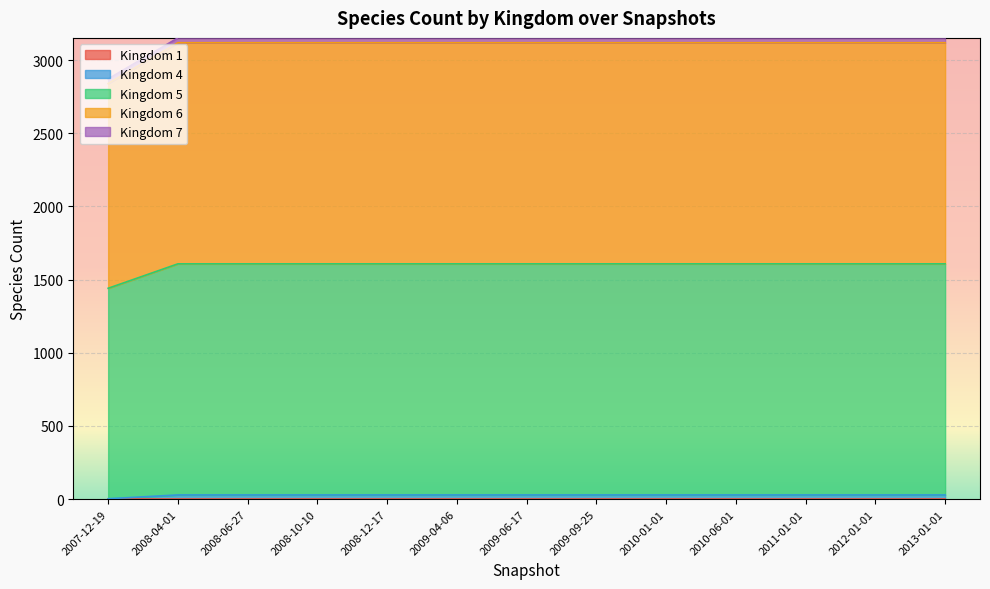

The value of Kingdom 4 at 2008-10-10 is 29. True or false?

True